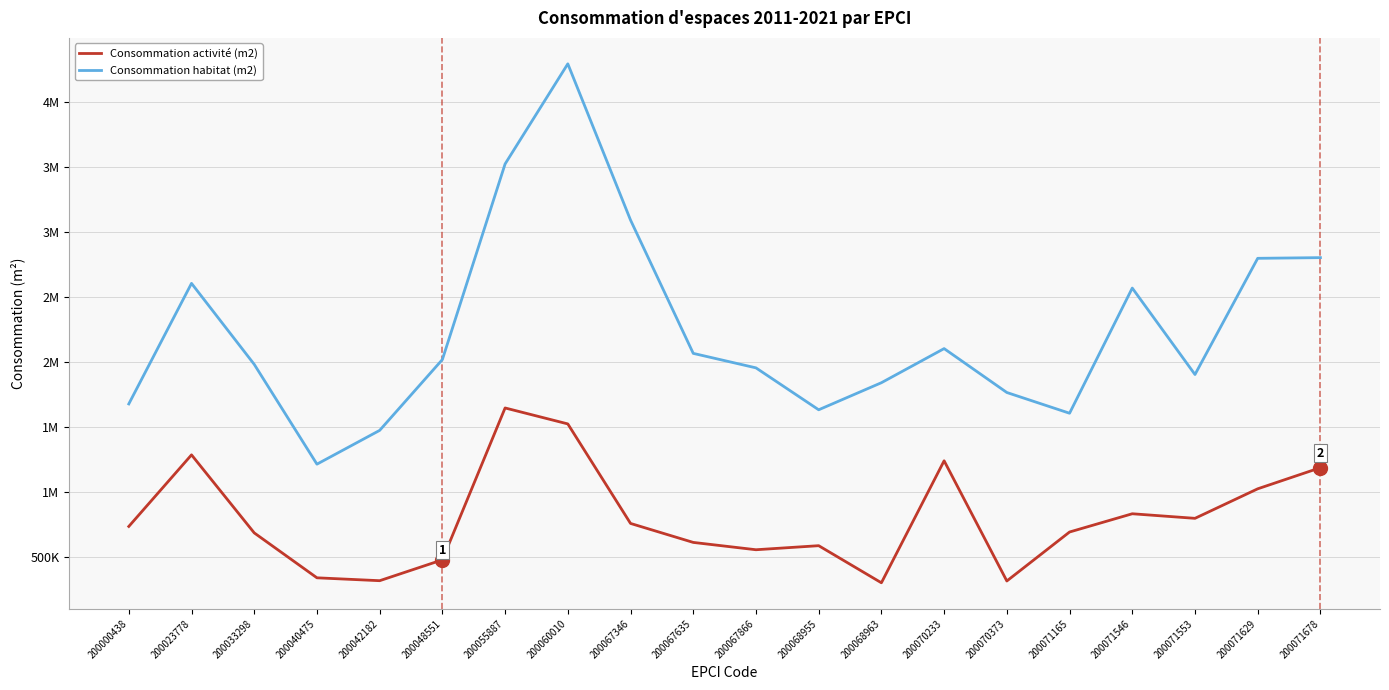

Reading left to right, what are all the values shown in this chart?

Consommation activité (m2): 732838	1283509	683202	337592	315385	475922	1644345	1521631	755953	609896	553518	584731	299264	1237880	313166	689948	830353	795146	1022290	1184903
Consommation habitat (m2): 1675421	2602959	1979829	1211950	1471873	2016882	3521764	4292000	3090003	2064316	1952862	1630324	1838585	2101105	1763314	1603793	2566771	1901678	2795696	2800883